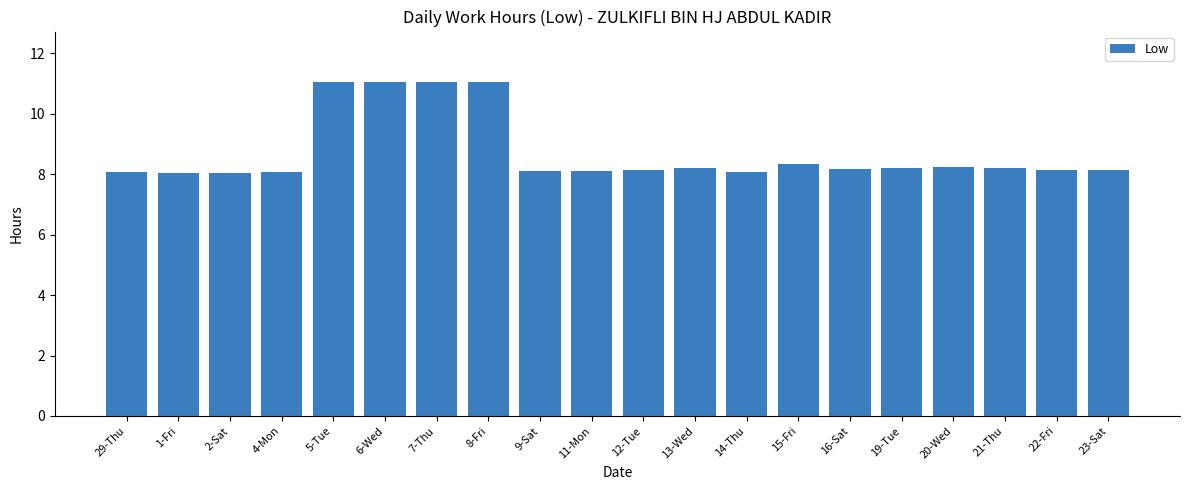

Approximately how many times larger is the value at 1-Fri compared to 20-Wed?

1.0